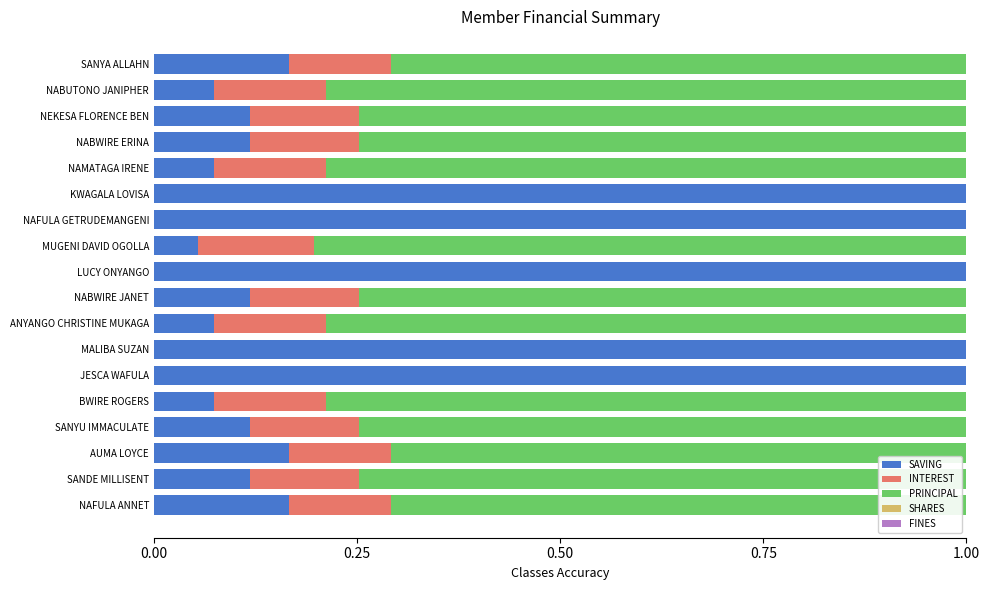

What is the total value across all series at SANYU IMMACULATE?

1.0